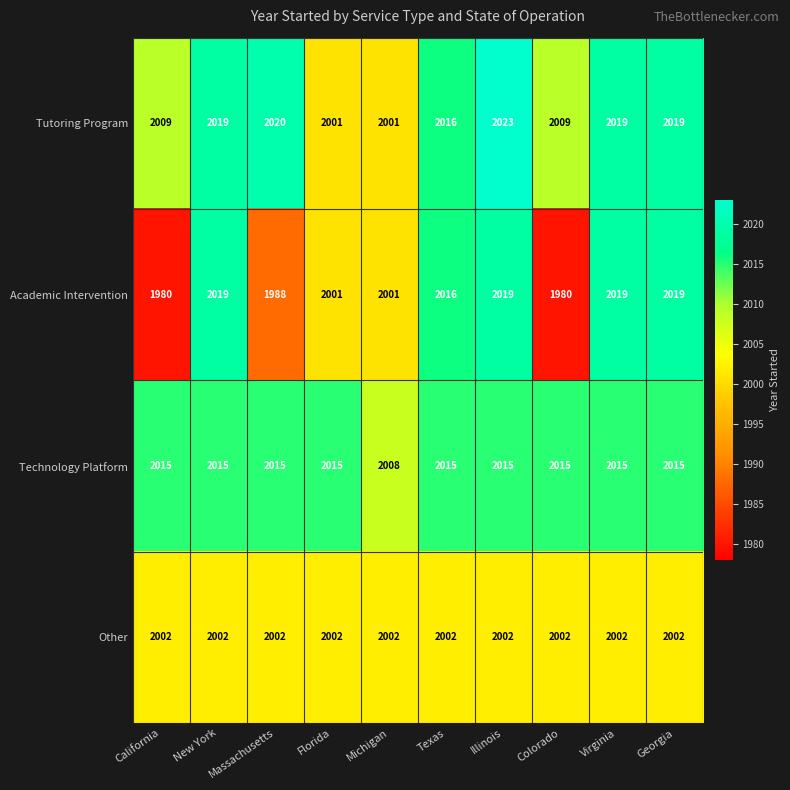

The Other series shows 2002 at Colorado. True or false?

True